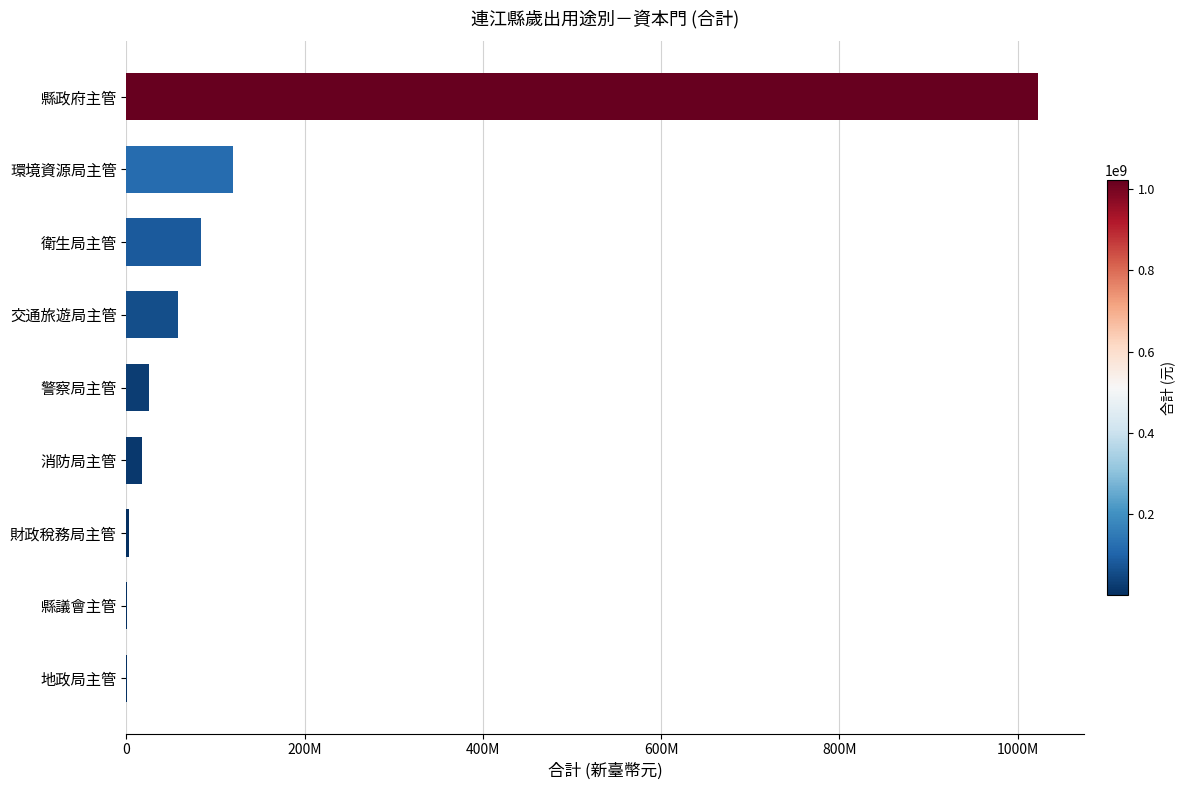

What is the average value?

147833556